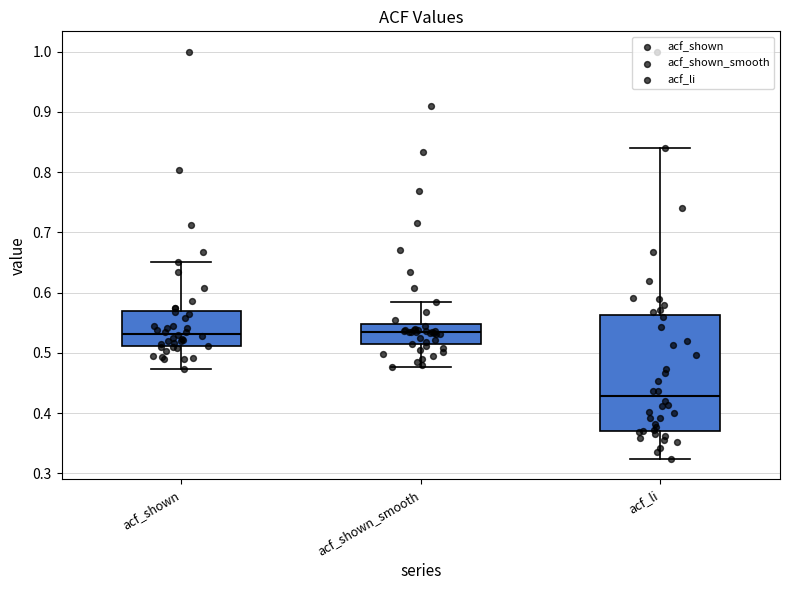

Which box has the lowest median line?

acf_li